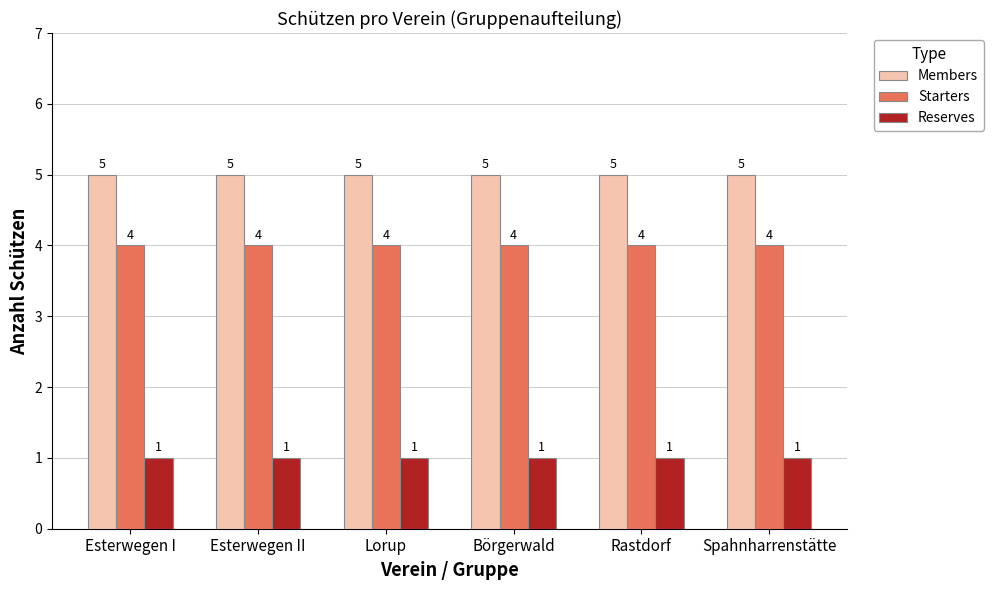

Which series has the largest total across all categories?

Members